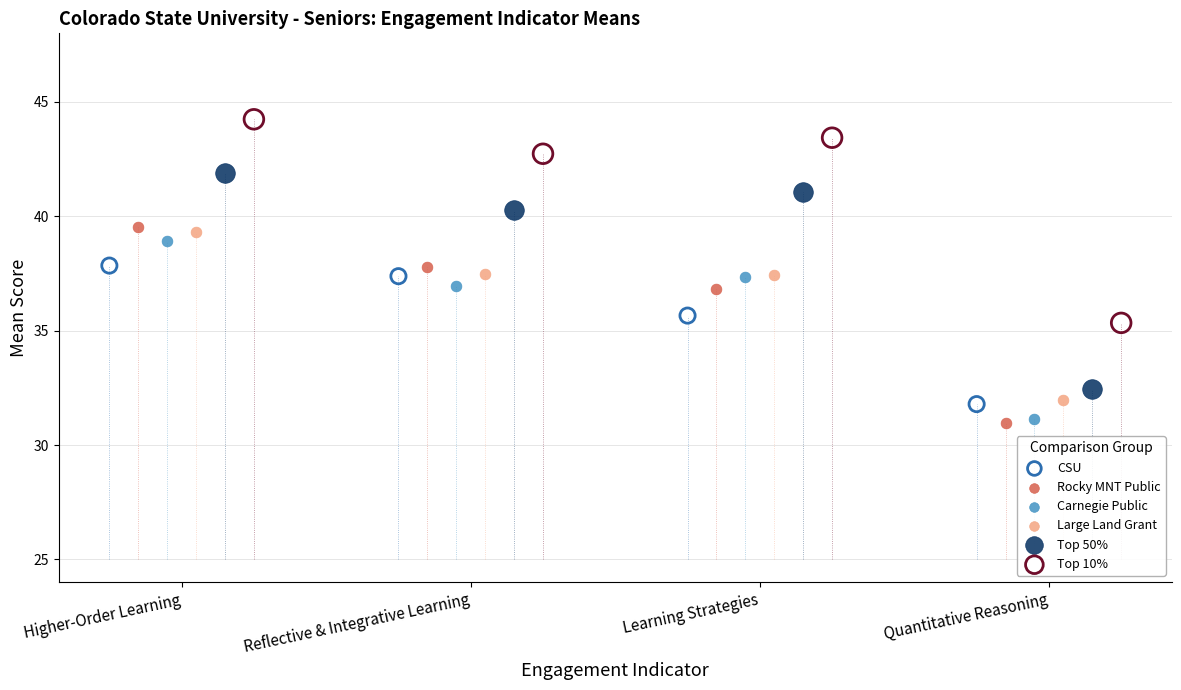

Which series contains the highest Y value?

Top 10%